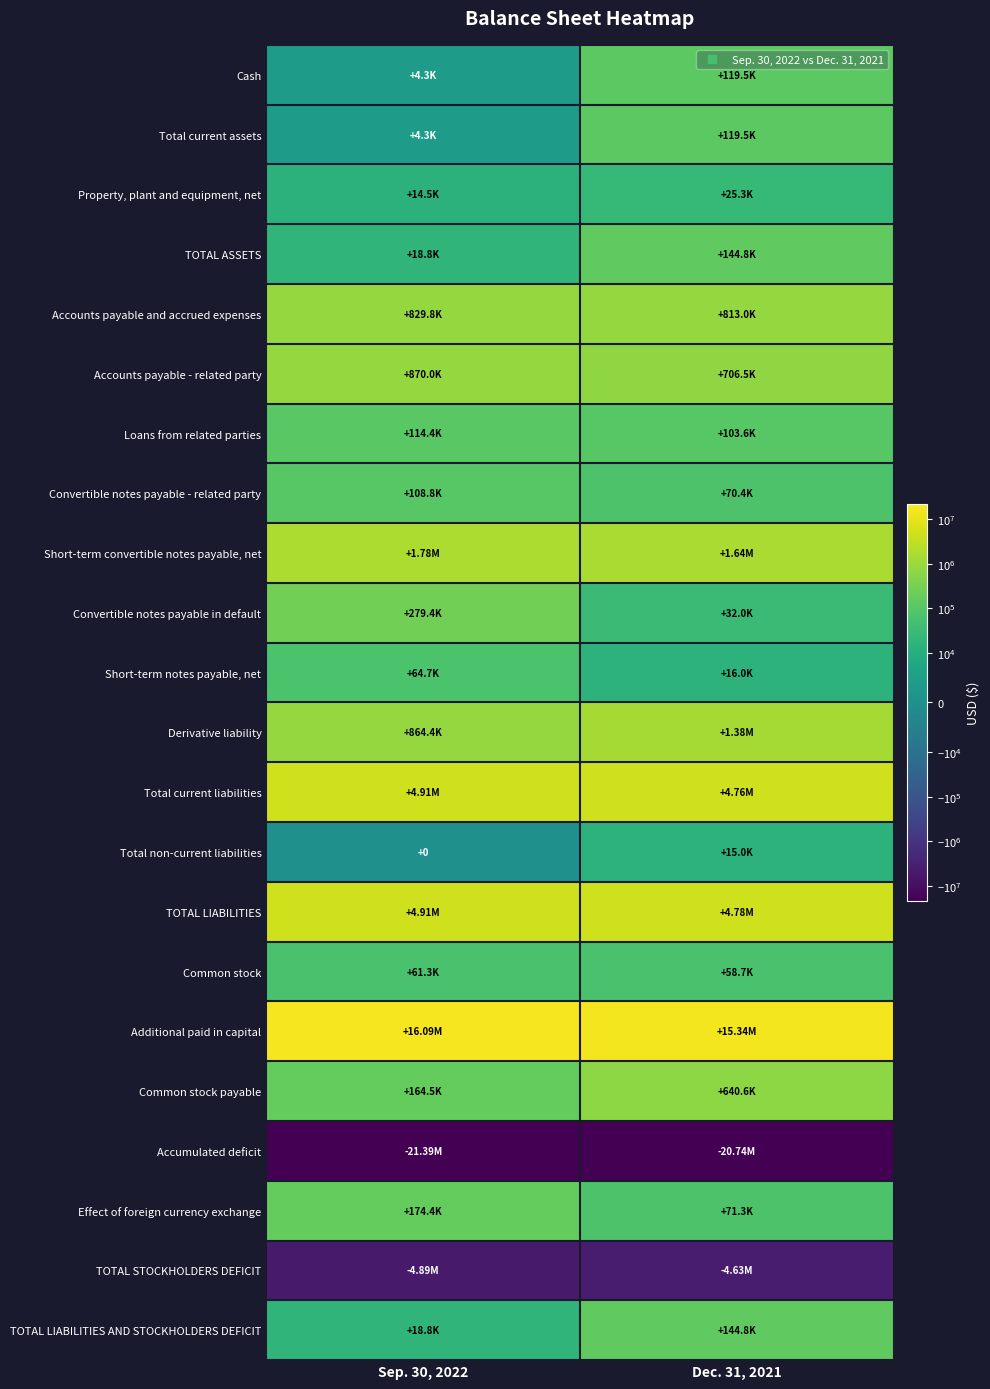

Which category has the highest value in the Total non-current liabilities series?

Dec. 31, 2021